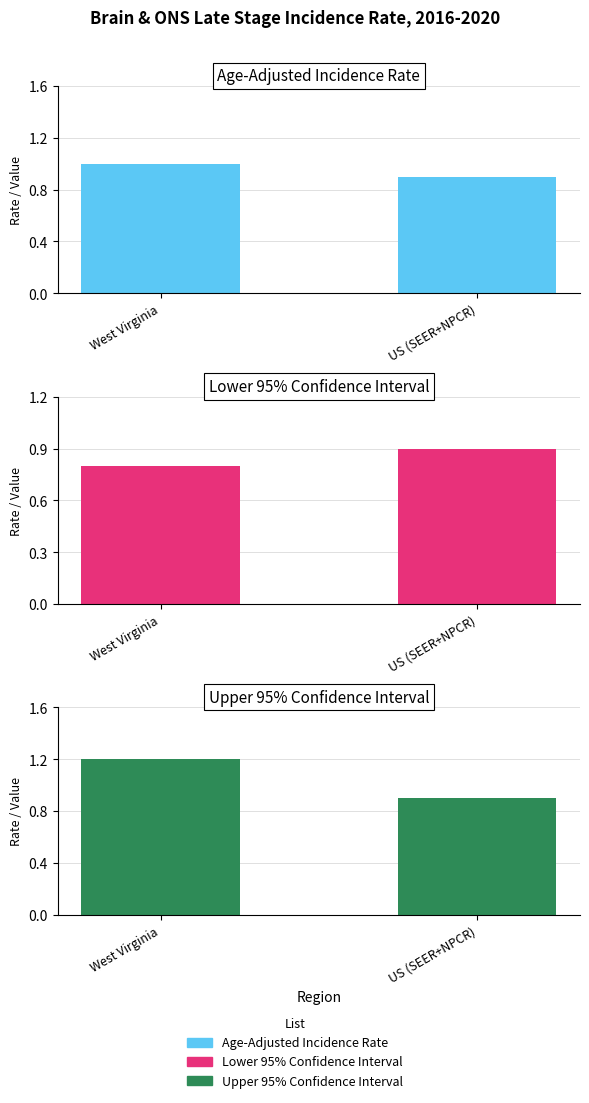

Is it true that Upper 95% Confidence Interval equals 1.2 at West Virginia?

True